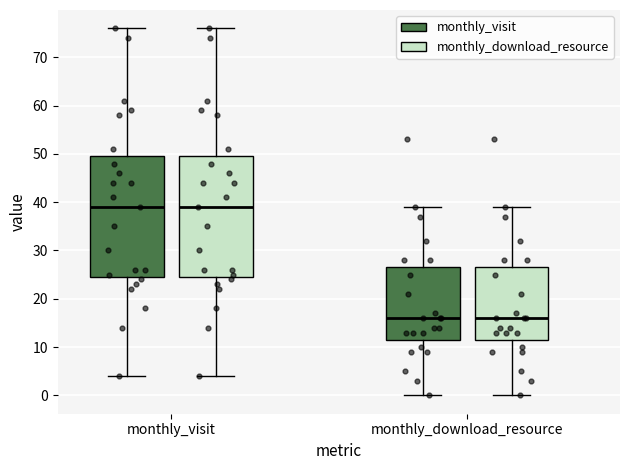

Reading left to right, transcribe this box plot: for each box, give where its median line is, the range the box spans, and where its two whiskers end, as read against the y-axis. The values are not printed on the chart, so give them approximately, as read against the axis.

monthly_visit (monthly_visit): median 39, box 25 to 50, whiskers 4 to 76
monthly_visit (monthly_download_resource): median 39, box 25 to 50, whiskers 4 to 76
monthly_download_resource (monthly_visit): median 16, box 12 to 27, whiskers 0 to 39
monthly_download_resource (monthly_download_resource): median 16, box 12 to 27, whiskers 0 to 39